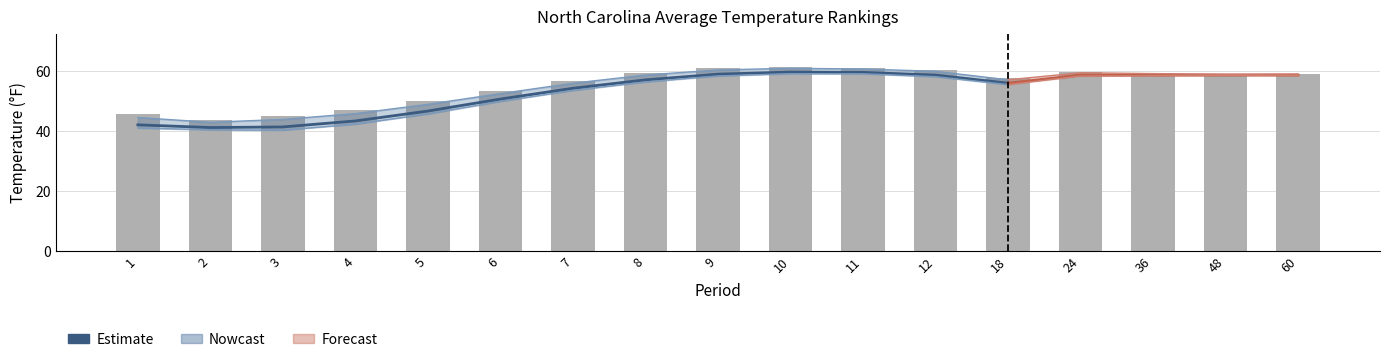

How many values in the 1901-2000 Mean series are below 56?

8